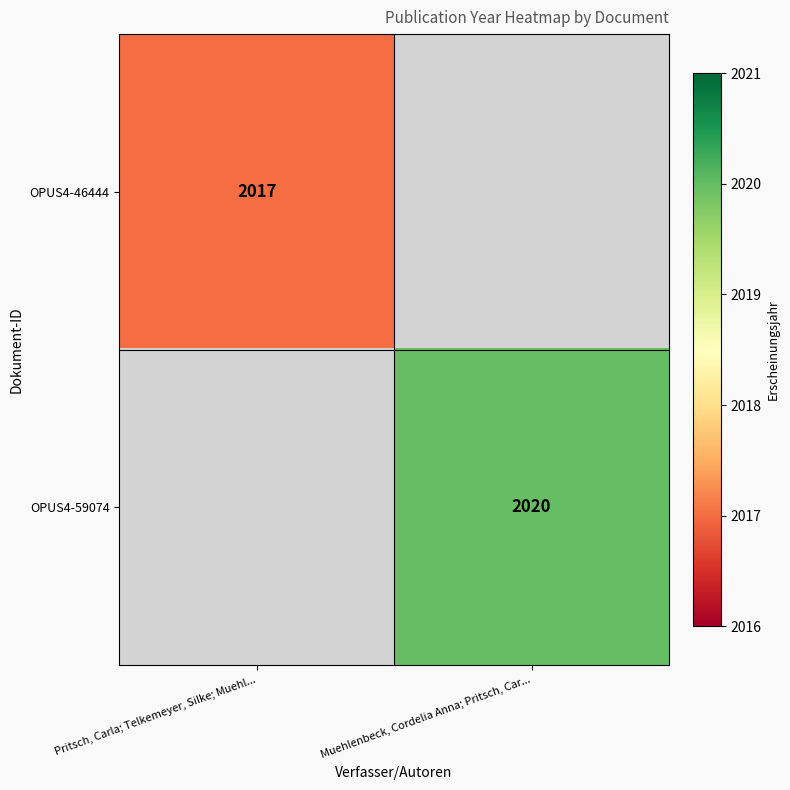

Is the value of OPUS4-46444 at Pritsch, Carla; Telkemeyer, Silke; Muehl... greater than the value of OPUS4-59074 at Muehlenbeck, Cordelia Anna; Pritsch, Car...?

No